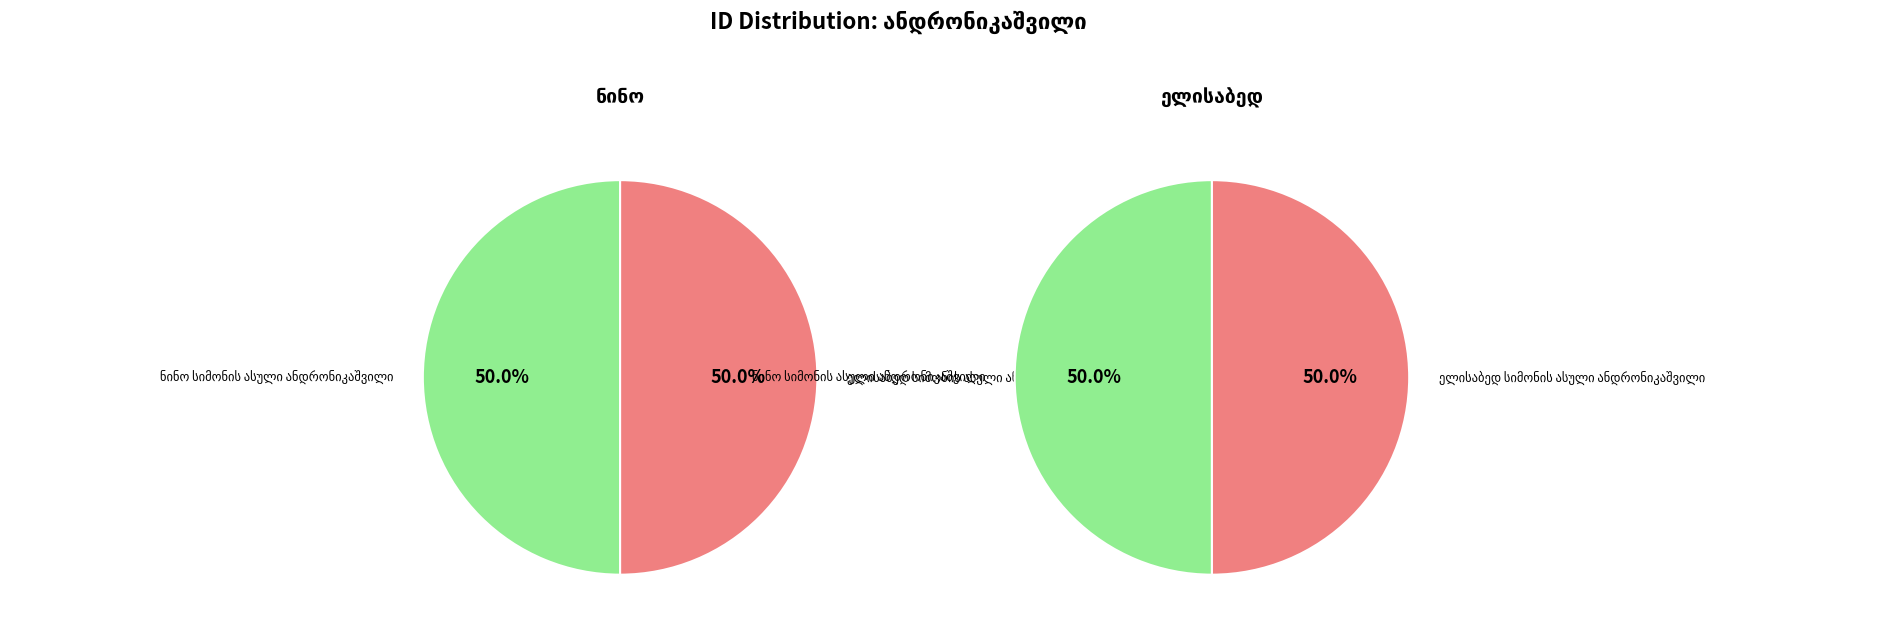

How many slices are in this pie chart?

2